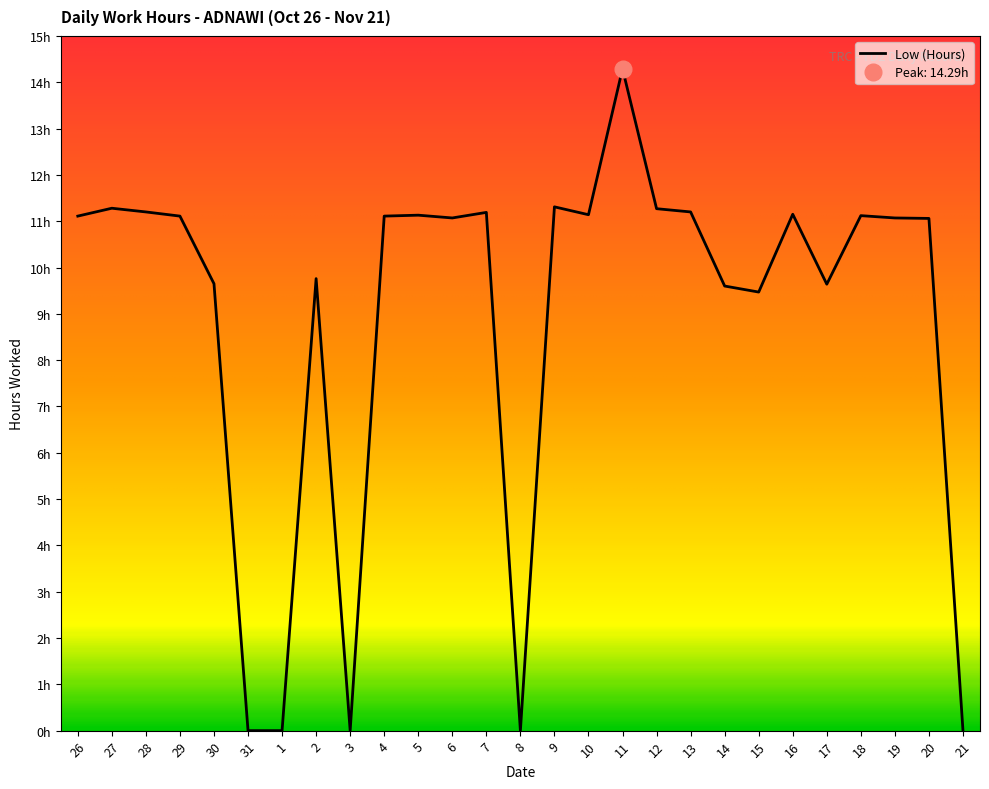

At which category does the chart reach its peak across all series?

11